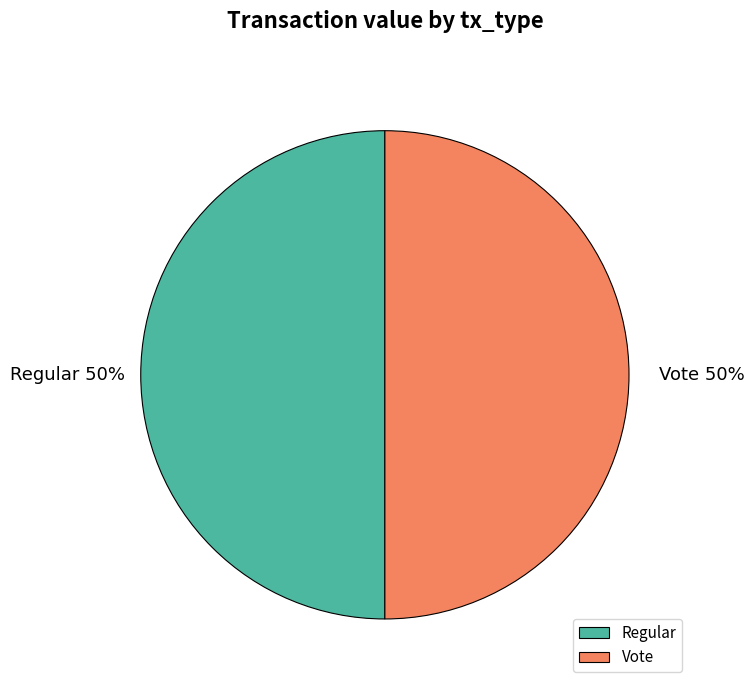

How many slices are in this pie chart?

2